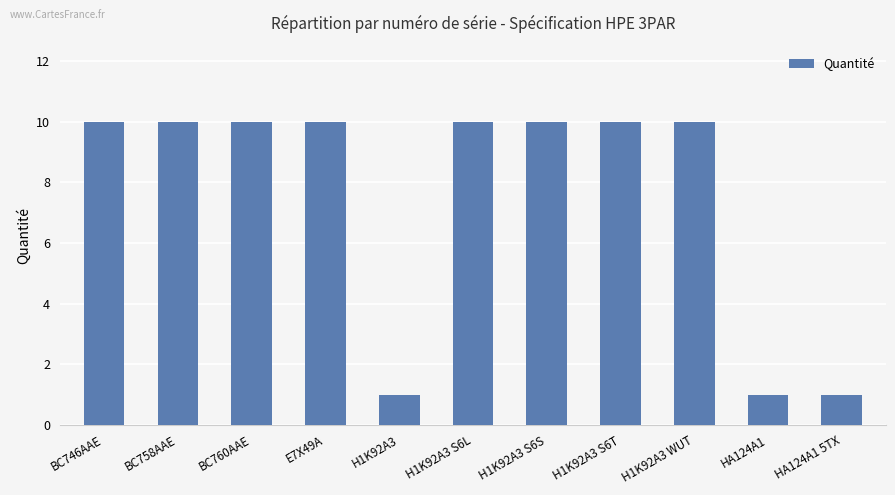

What is the maximum value shown in the chart?

10